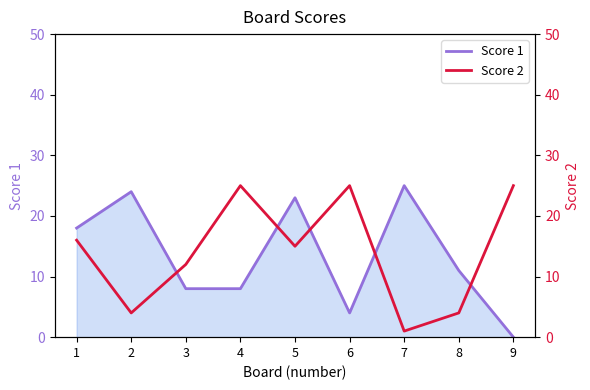

At which label is Score 2 closest to 13?

3